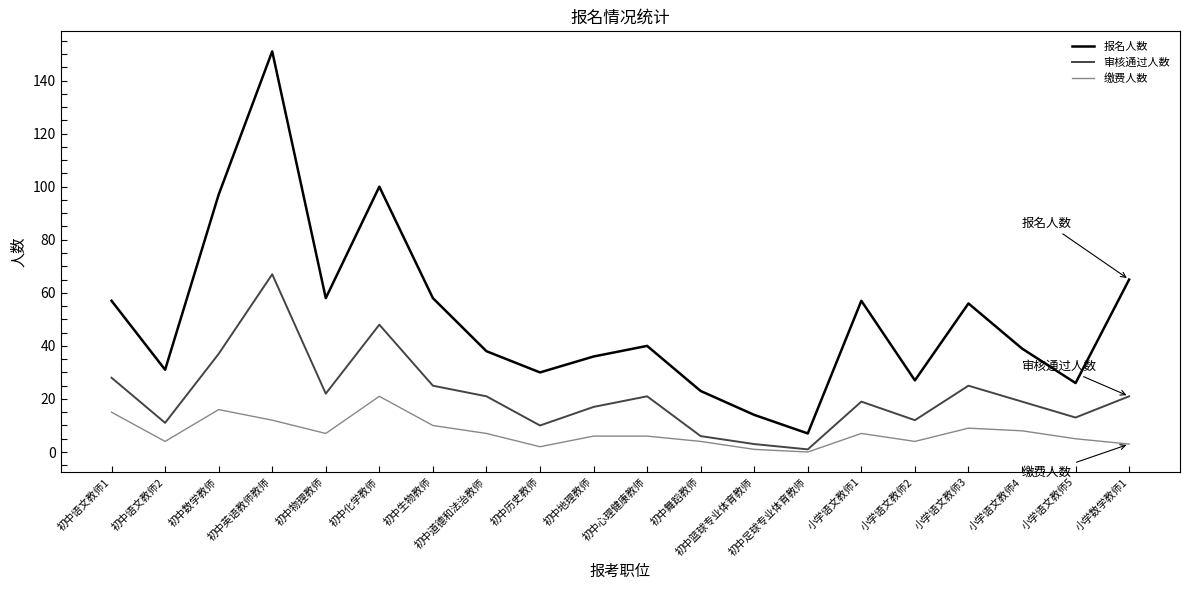

Between 初中历史教师 and 小学数学教师1, which series saw the biggest shift?

报名人数